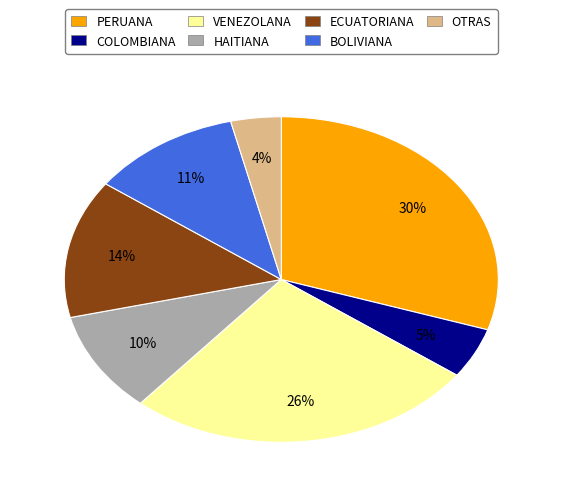

Rank the categories by value from lowest to highest.

OTRAS, COLOMBIANA, HAITIANA, BOLIVIANA, ECUATORIANA, VENEZOLANA, PERUANA